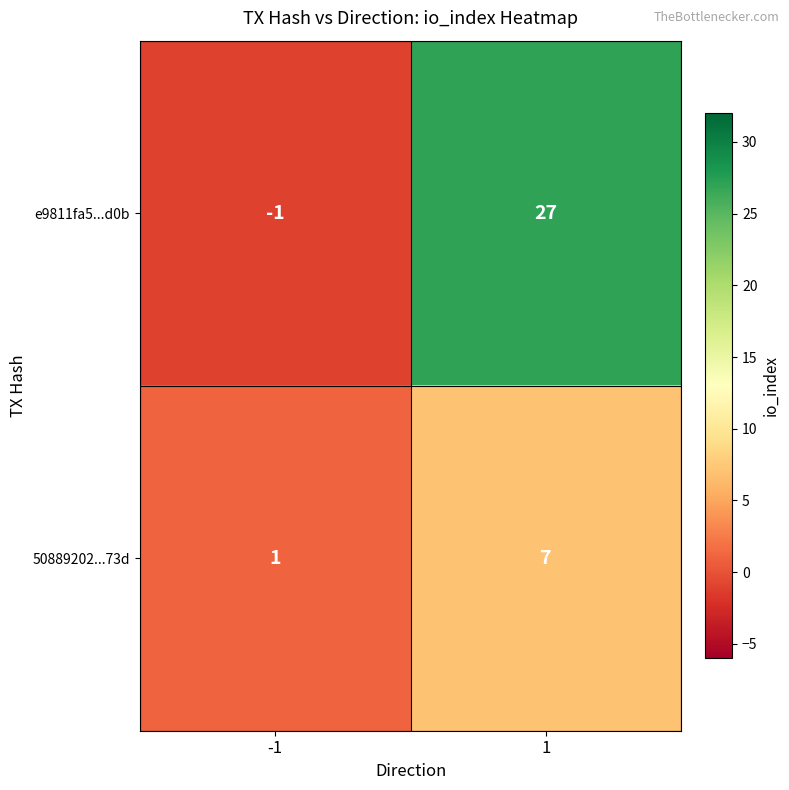

What is the sum of the 50889202...73d values at 1 and -1?

8